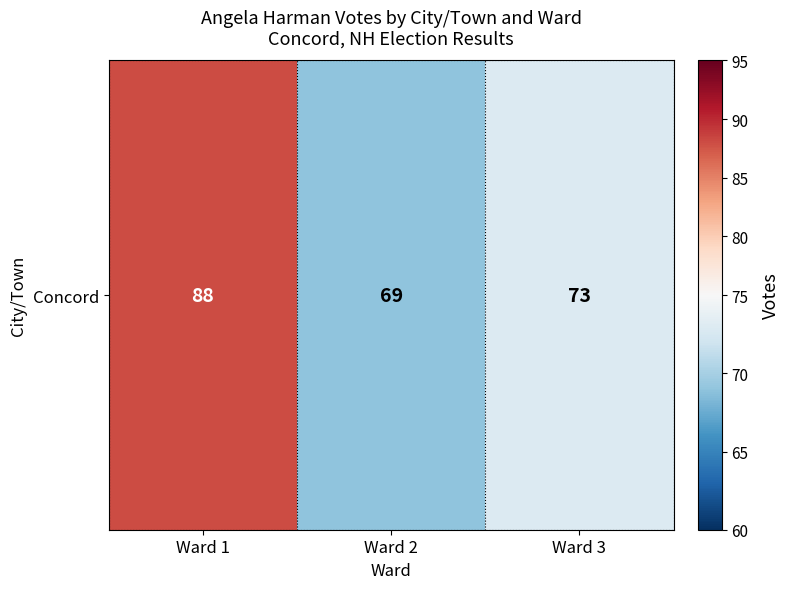

At which label is the value closest to 78?

Ward 3